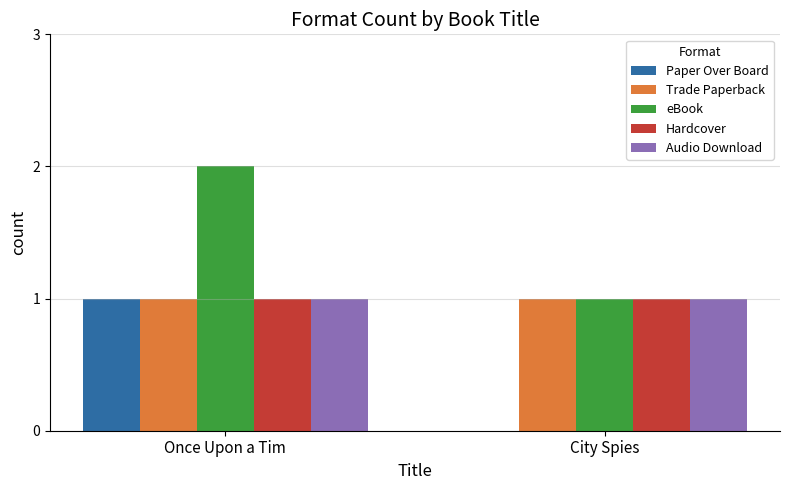

Reading left to right, list all the values displayed in this chart.

Paper Over Board: Once Upon a Tim=1	City Spies=0
Trade Paperback: Once Upon a Tim=1	City Spies=1
eBook: Once Upon a Tim=2	City Spies=1
Hardcover: Once Upon a Tim=1	City Spies=1
Audio Download: Once Upon a Tim=1	City Spies=1